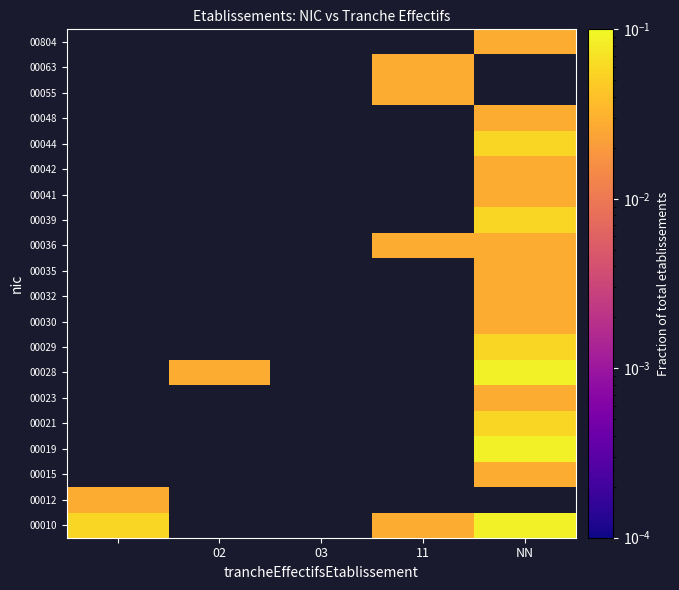

How many distinct data groups are displayed?

20